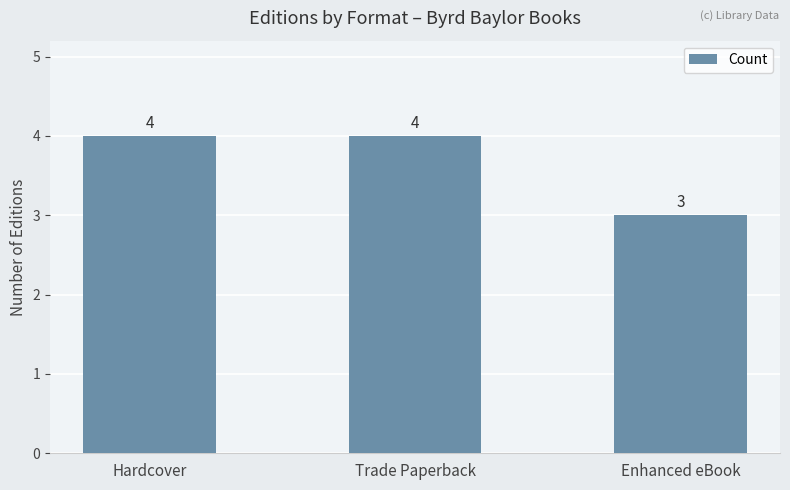

What is the maximum value shown in the chart?

4